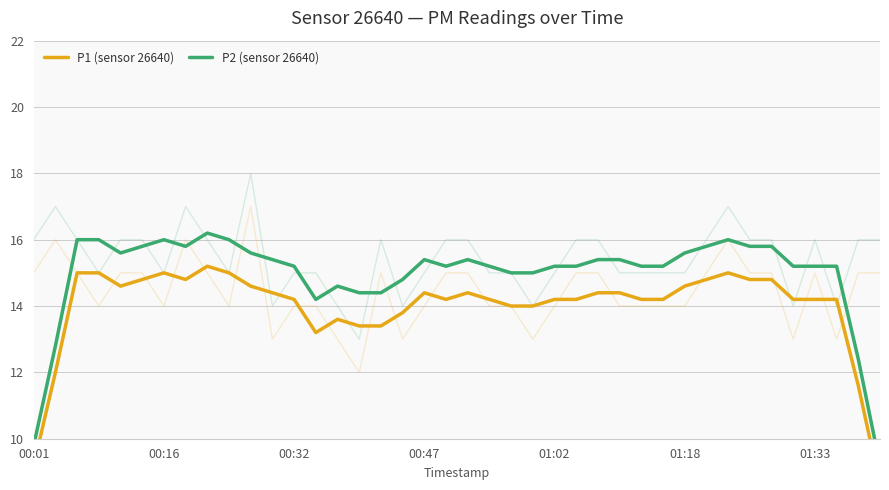

What is the sum of all P1 (sensor 26640) values?

558.8